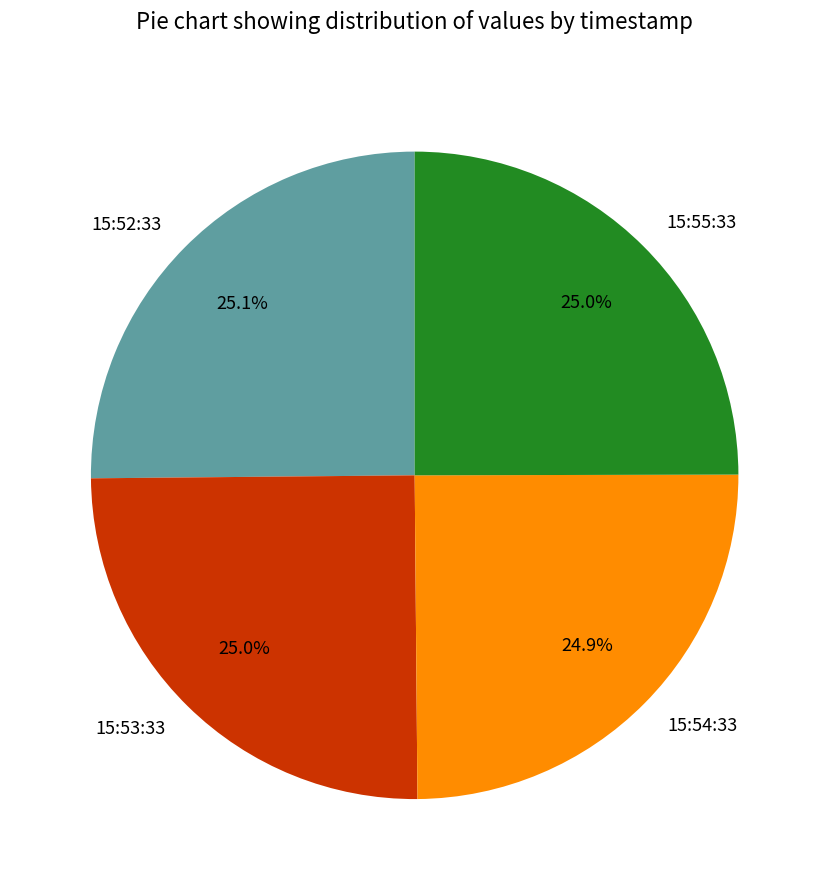

To the nearest percent, what is the average slice percentage?

25%